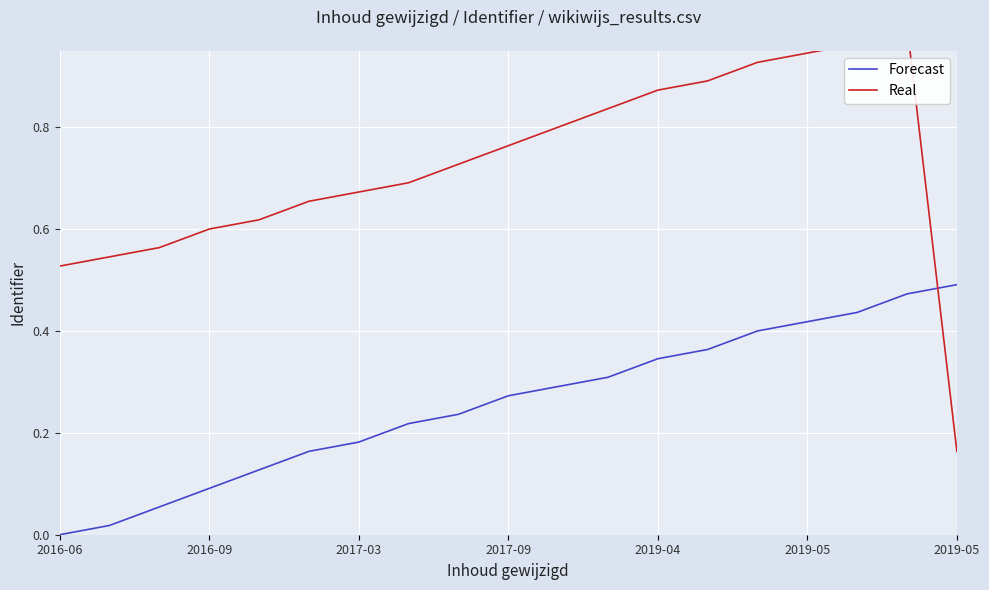

Where do Forecast and Real first cross each other?

17 and 18